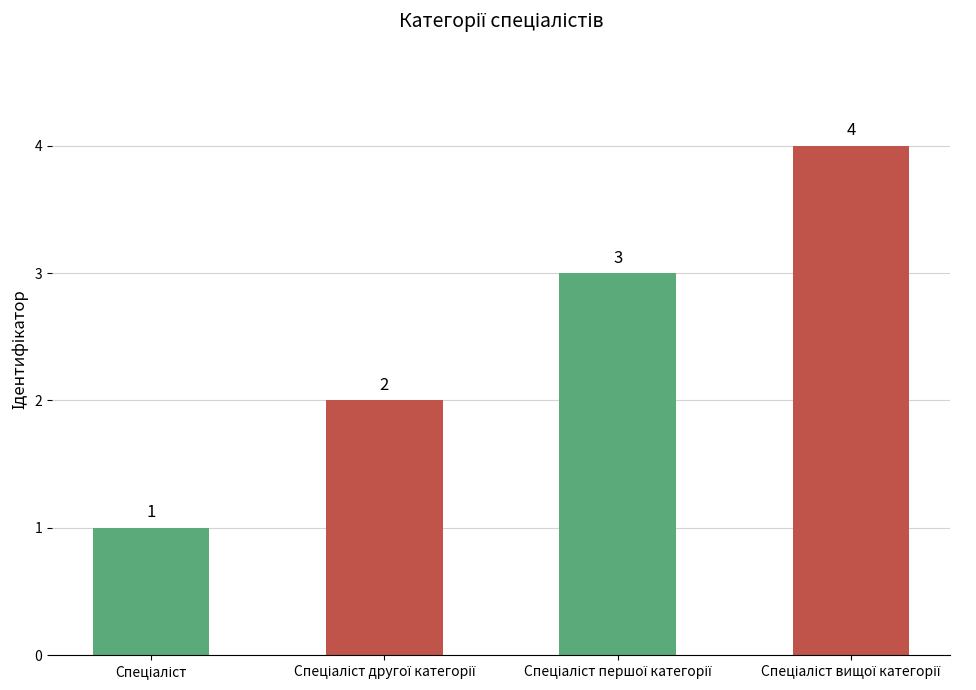

What is the value of the 4th bar from the left?

4